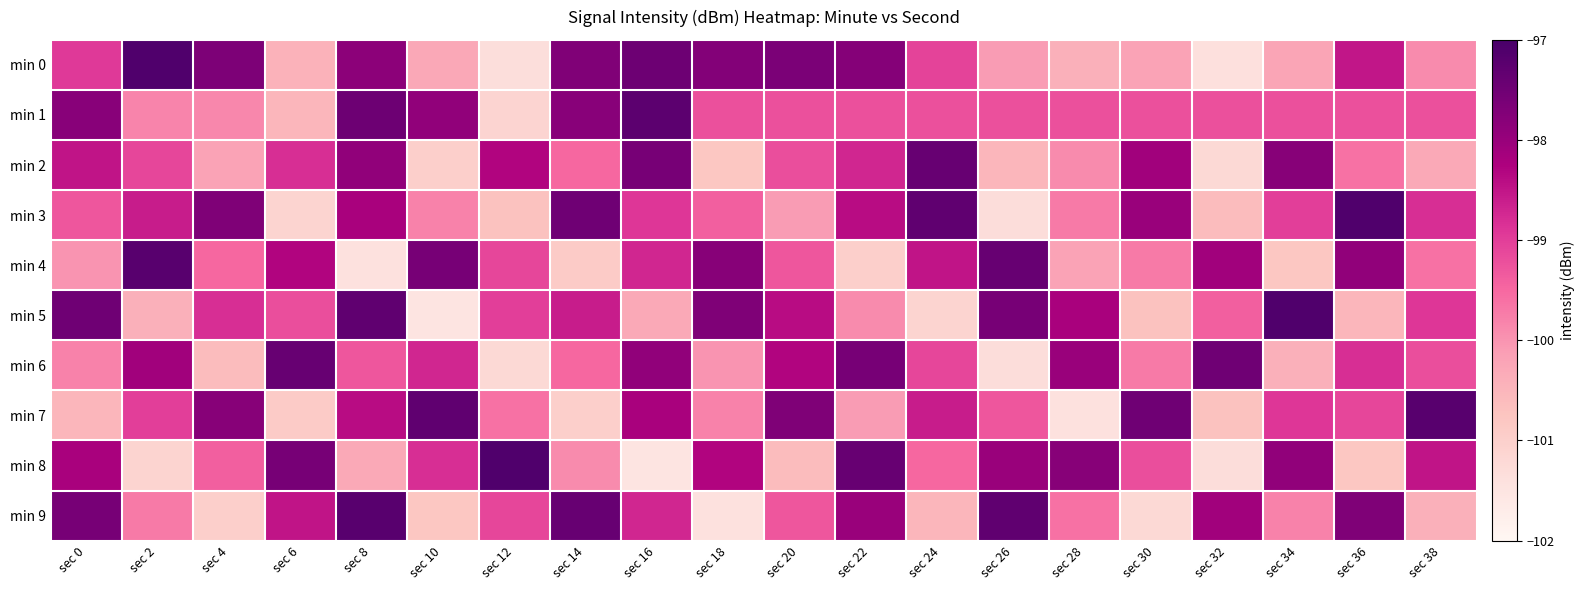

At which category is the sum across all series the highest?

sec 8